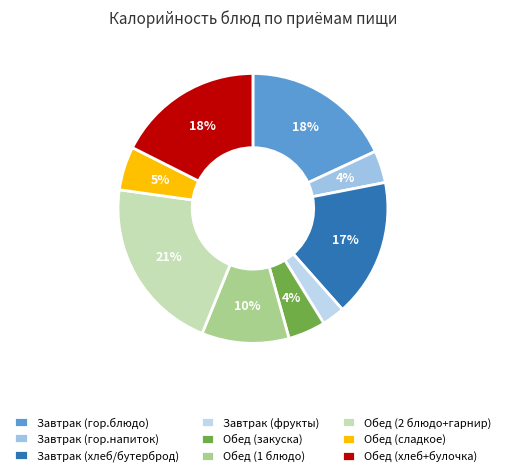

Does any single category account for the majority?

No